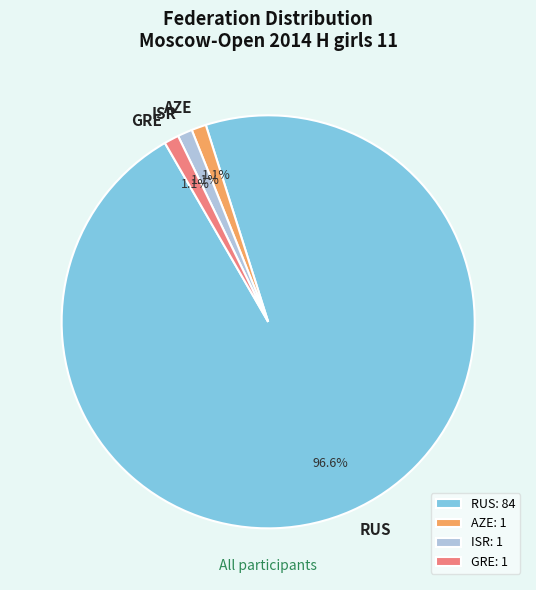

Which slice represents more than half of the pie?

RUS